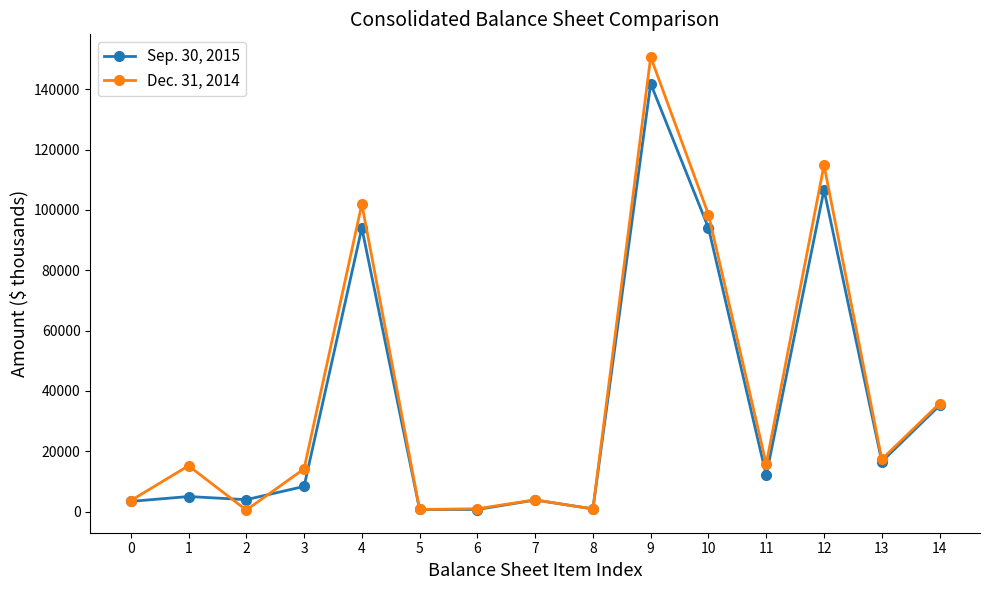

Does the chart have visible grid lines?

No